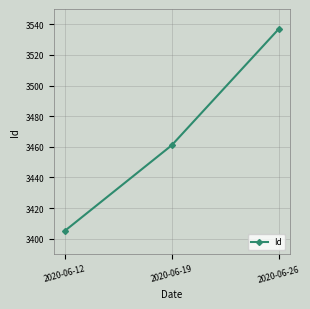

How many lines are shown in the chart?

1